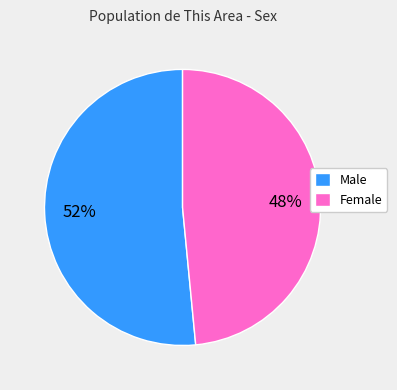

Count the number of slices in the pie.

2